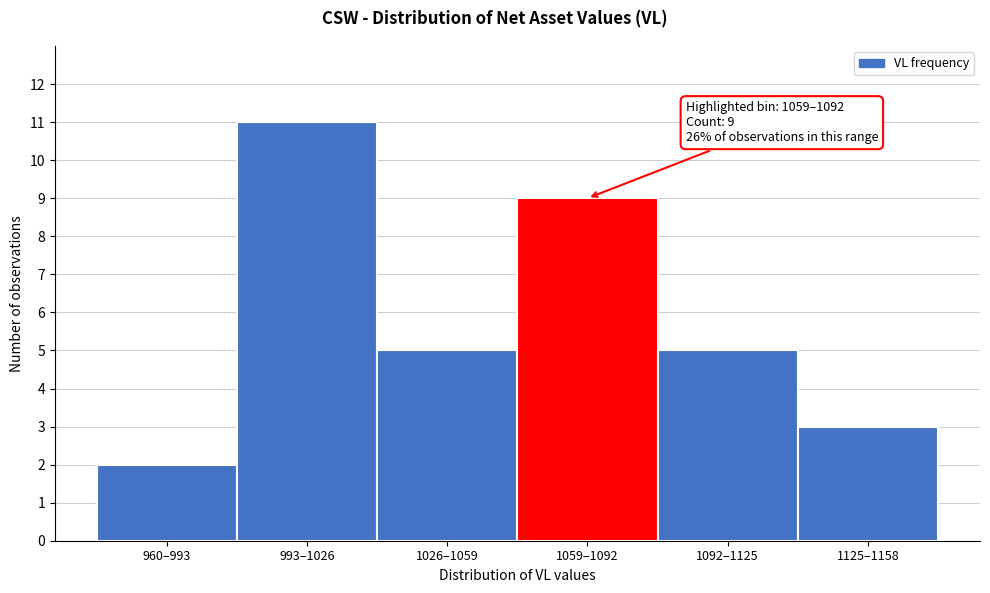

Reading left to right, transcribe all the data shown in this chart.

960–993=2	993–1026=11	1026–1059=5	1059–1092=9	1092–1125=5	1125–1158=3